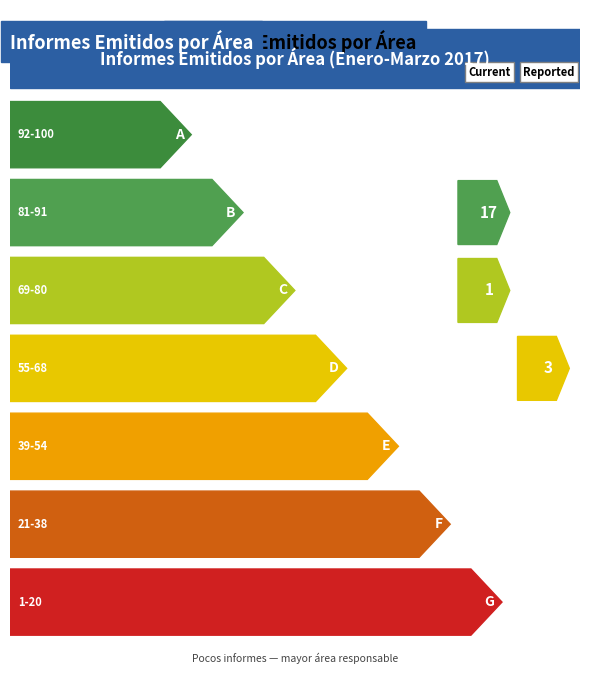

How many series are shown in this chart?

1